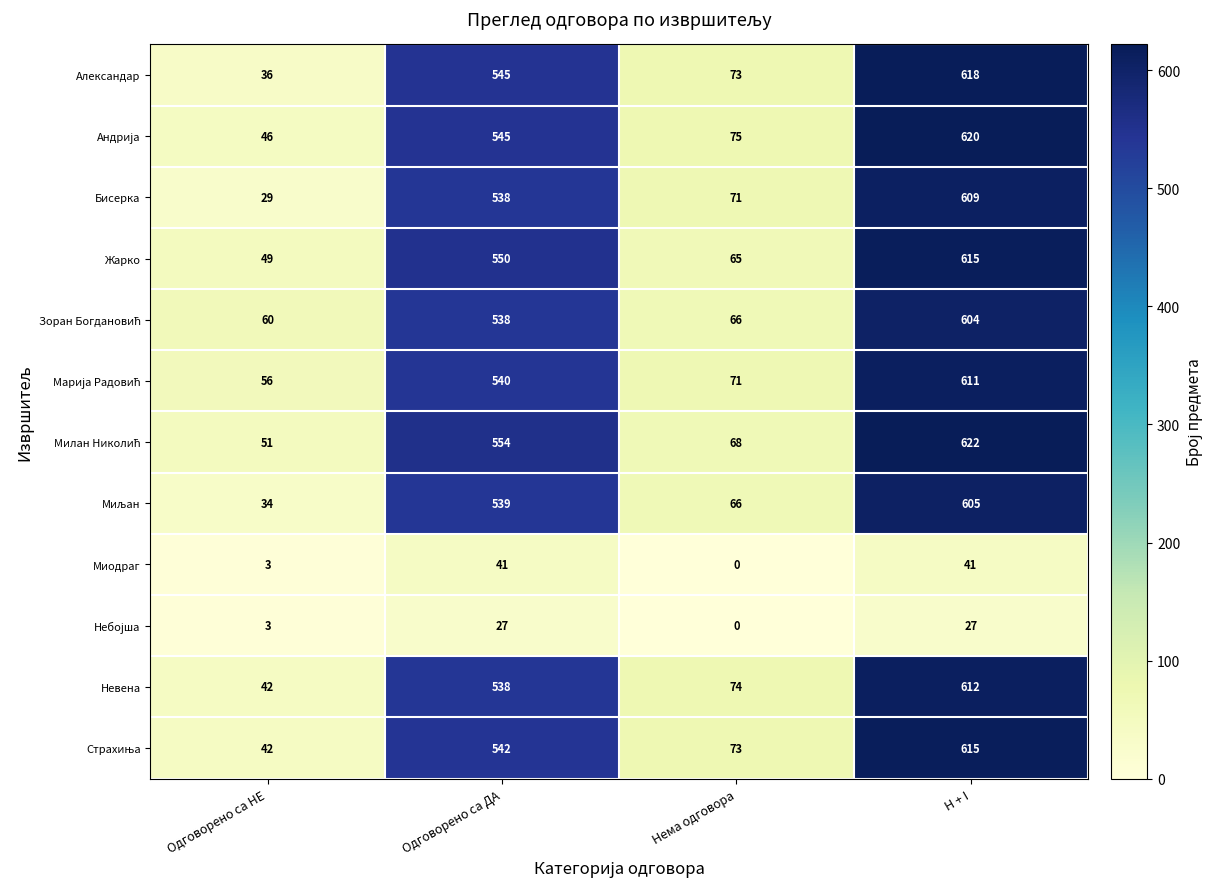

True or false: Невена has a value of 266 at H + I.

False